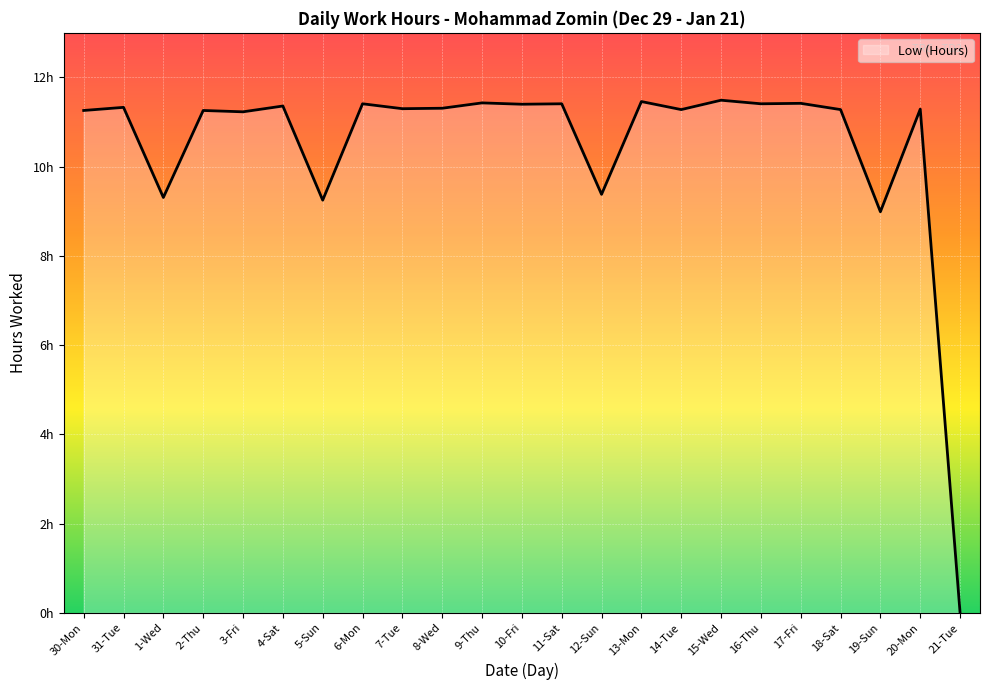

How many lines are shown in the chart?

1